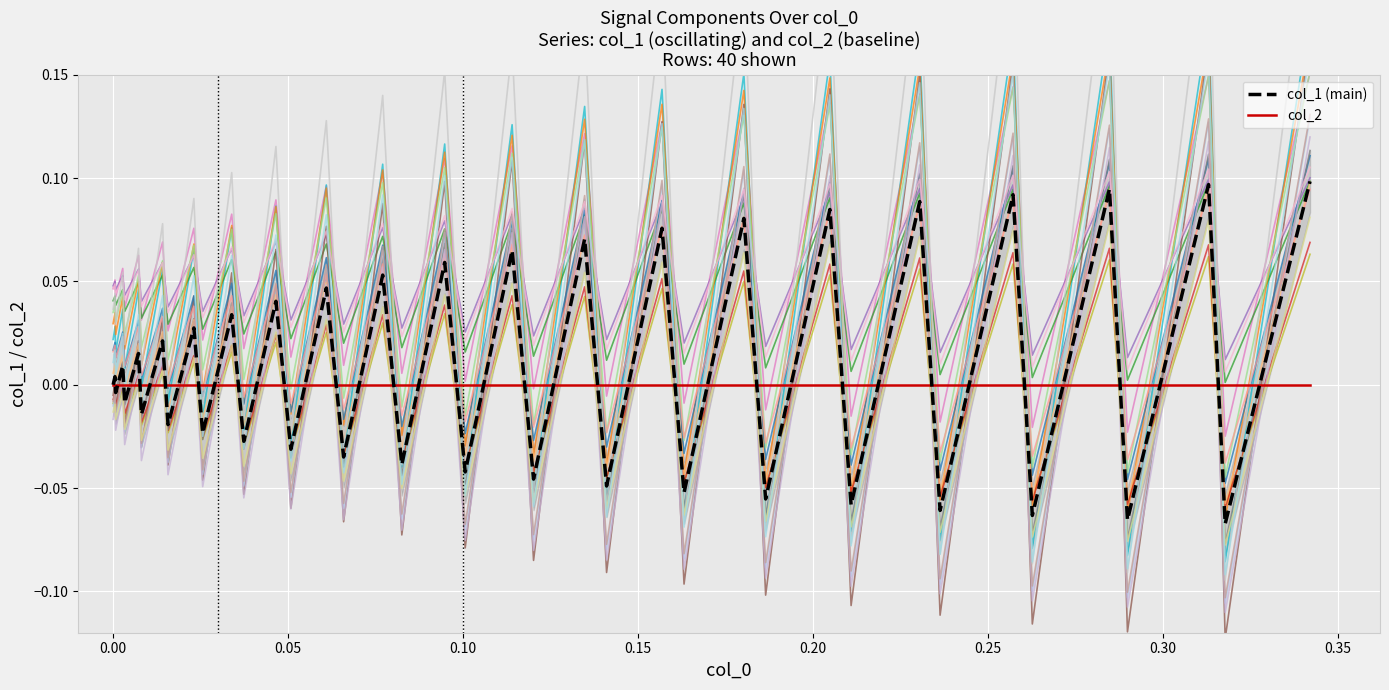

Reading left to right, extract all data points from this chart.

0.0	0.0	0.0	0.0	-0.0	0.0	-0.0	0.0	-0.0	0.0	-0.0	0.0	-0.0	0.0	-0.0	0.0	-0.0	0.1	-0.0	0.1	-0.0	0.1	-0.0	0.1	-0.0	0.1	-0.0	0.1	-0.0	0.1	-0.0	0.1	-0.1	0.1	-0.1	0.1	-0.1	0.1	-0.1	0.1